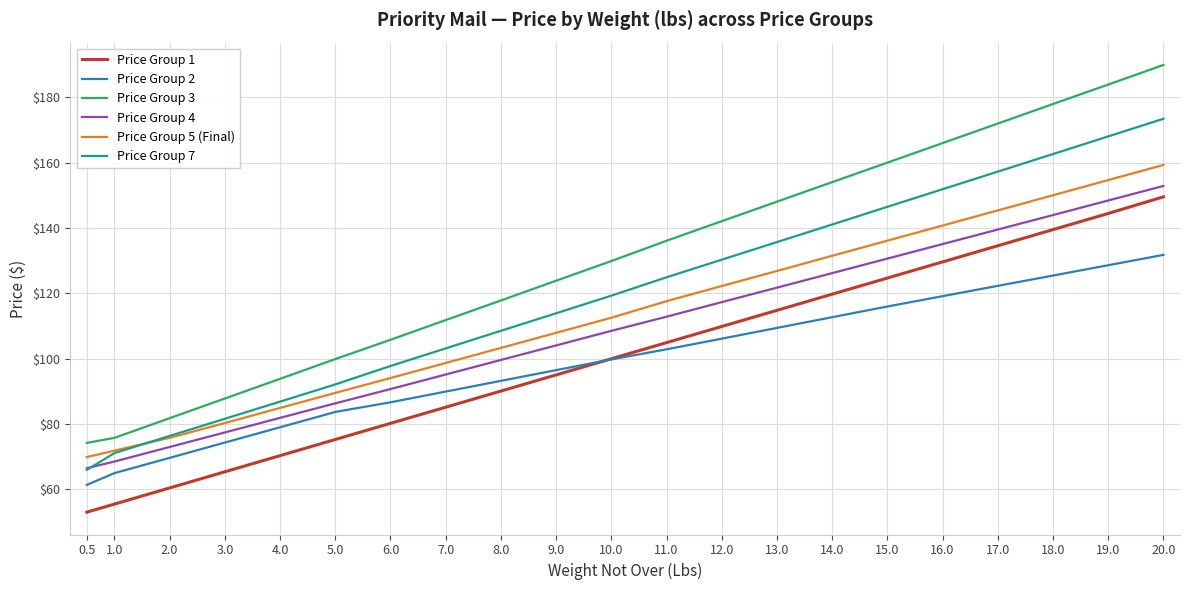

Which category has the highest value in the Price Group 4 series?

20.0